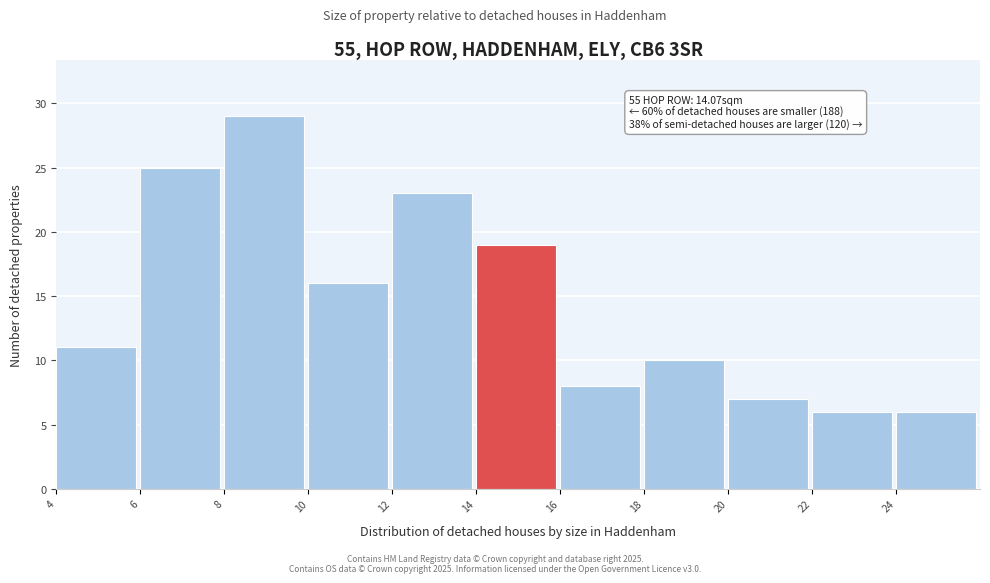

Over which range of the x-axis is the bar tallest?

8 to 10